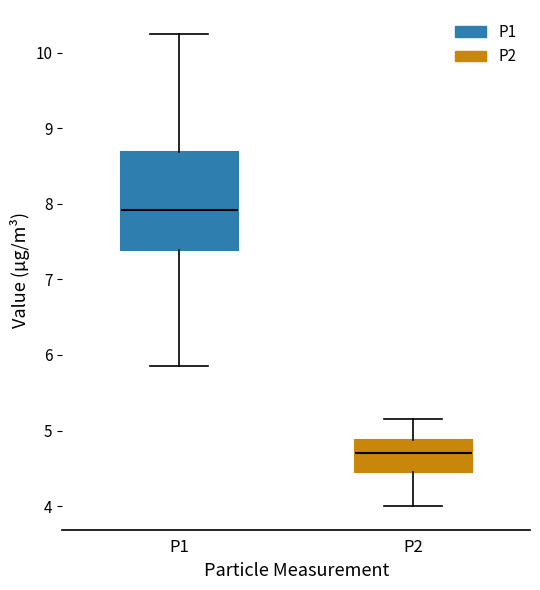

Which box's median line is the lowest?

P2